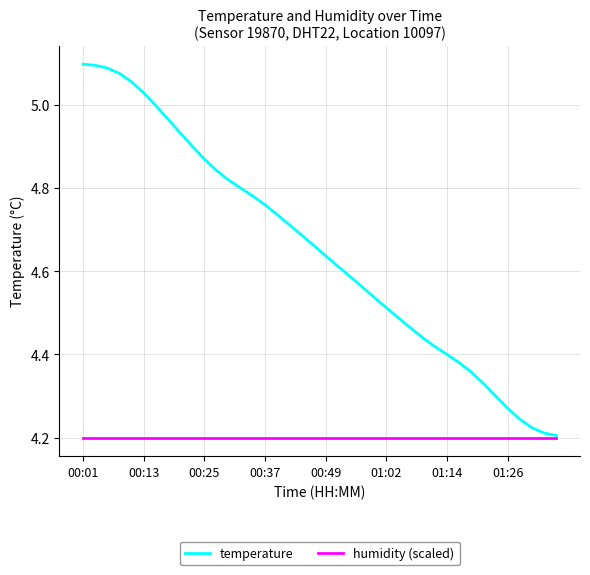

Which series has the widest spread of values?

temperature